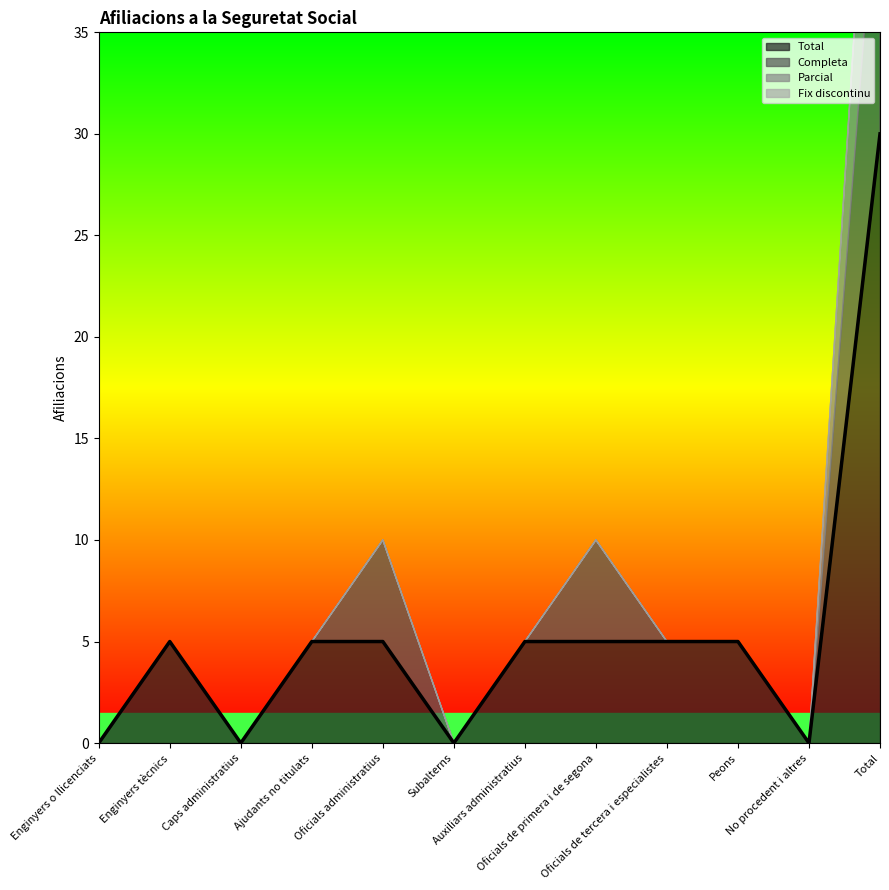

Count the number of categories in the chart.

12